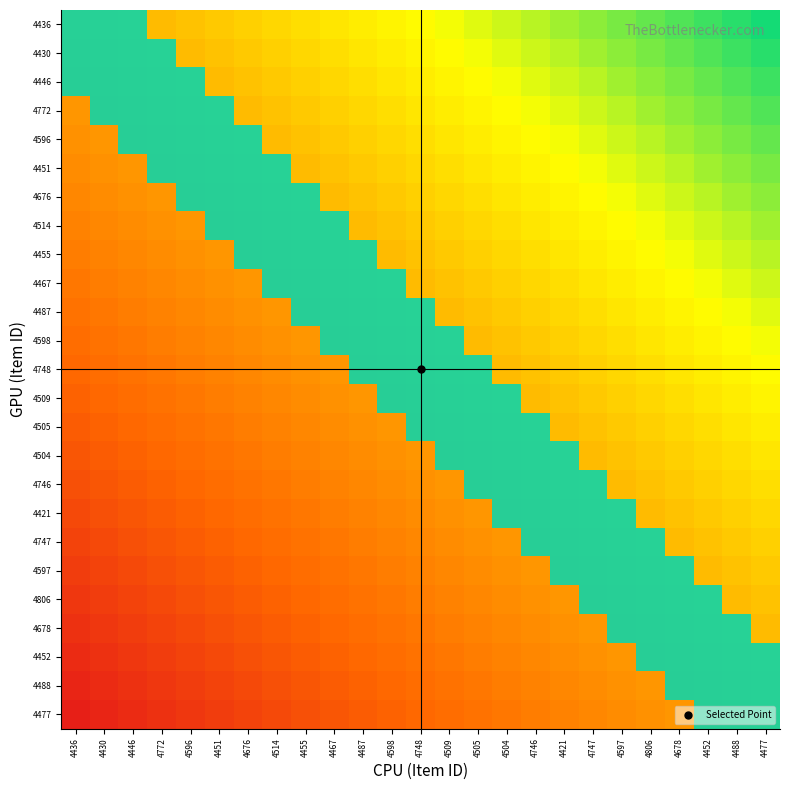

How many data points does each series have?

25